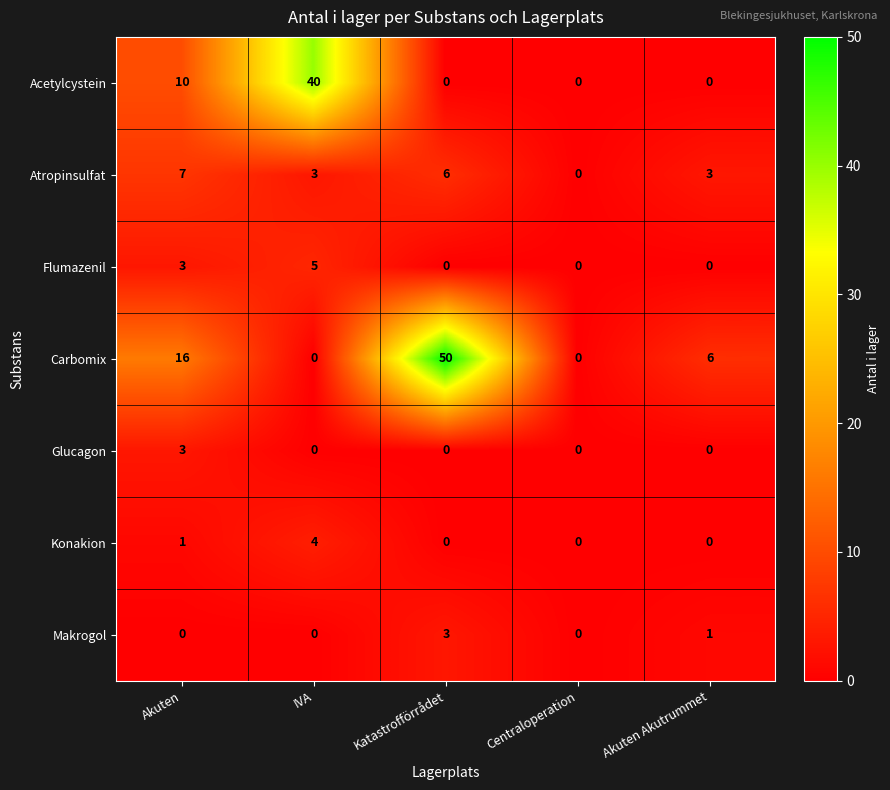

Is it true that Glucagon equals 0 at Akuten Akutrummet?

True